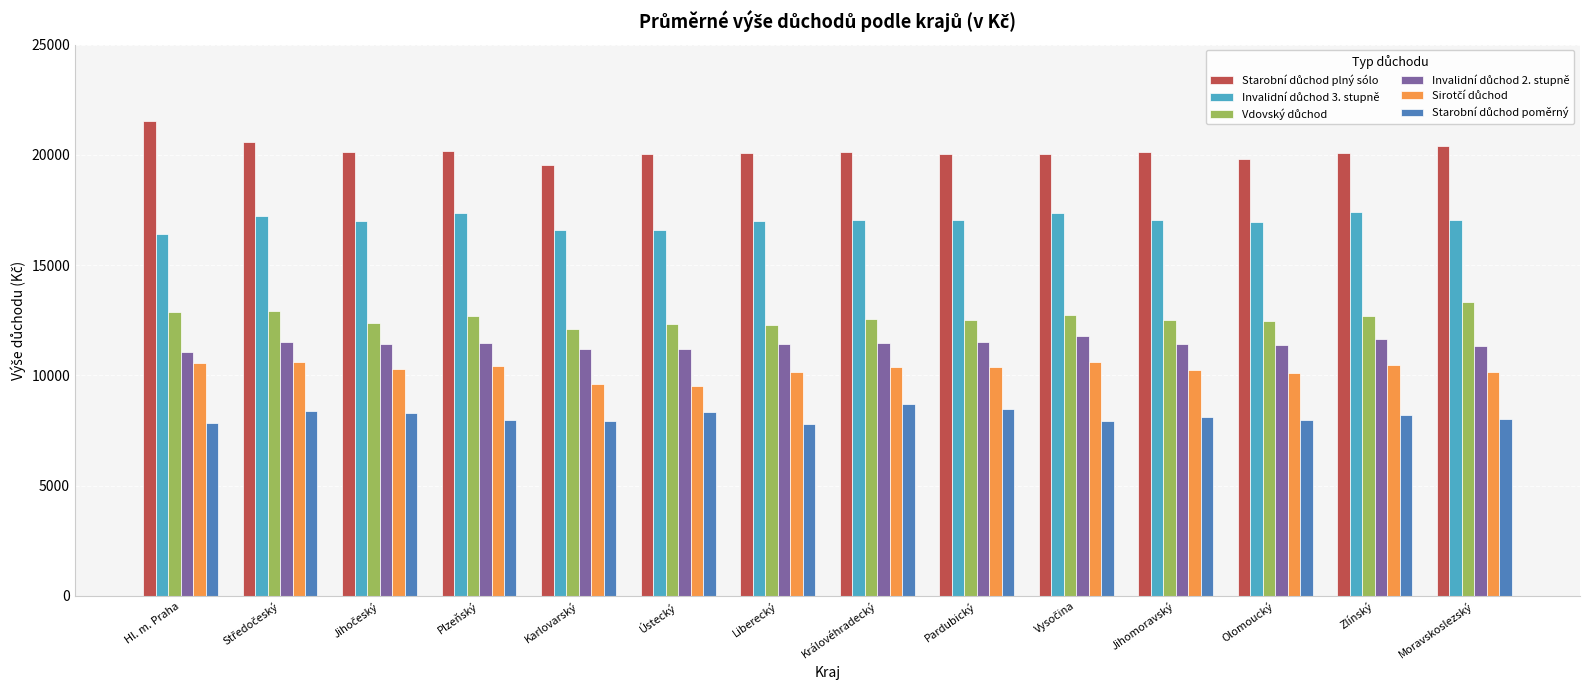

What is the spread (max minus min) of values at Plzeňský?

12234